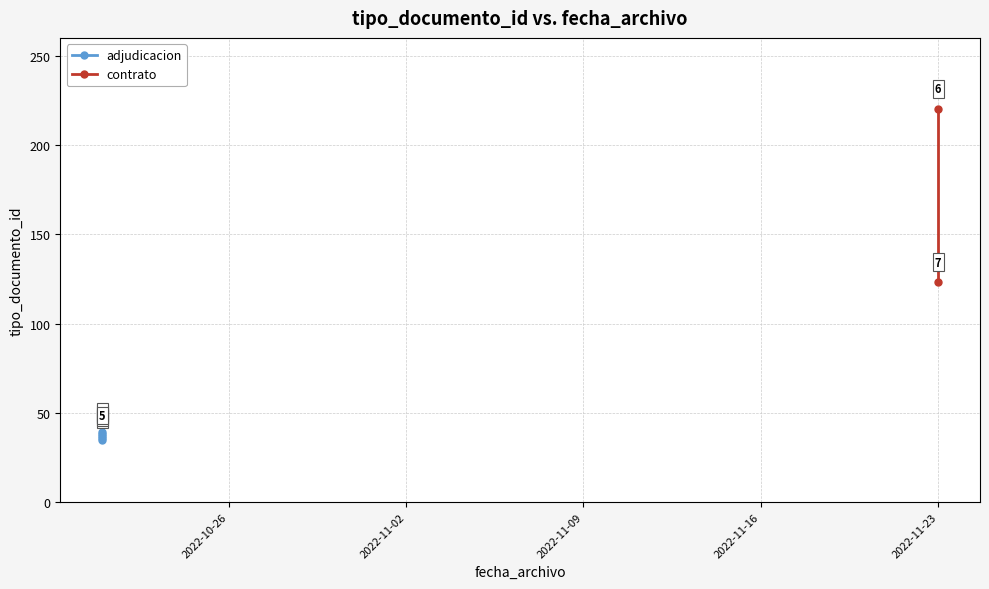

What is the label of the 4th point from the left?

2022-11-23